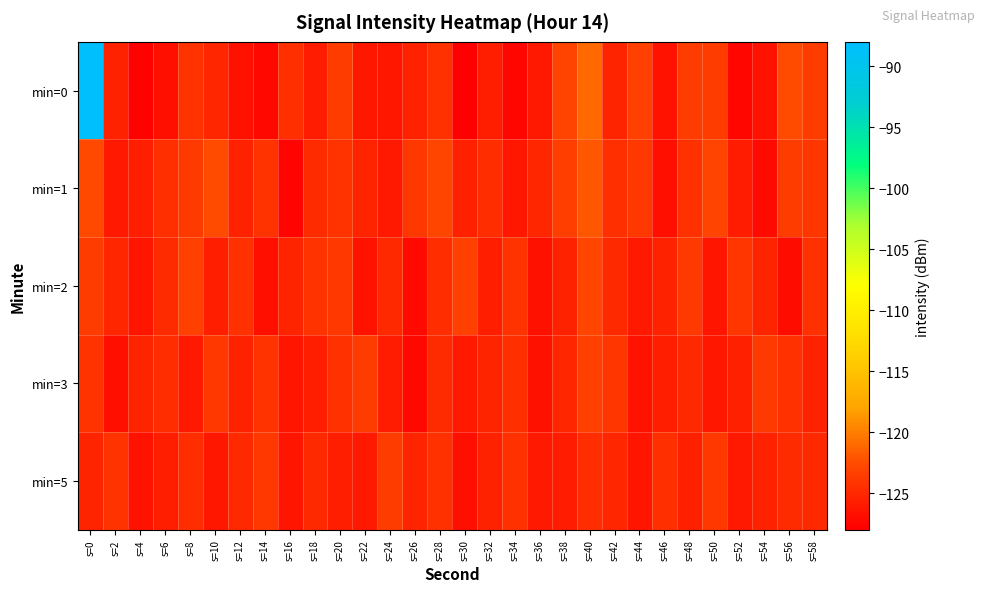

At s=26, list the series in order from smallest to largest.

min=3, min=2, min=0, min=5, min=1